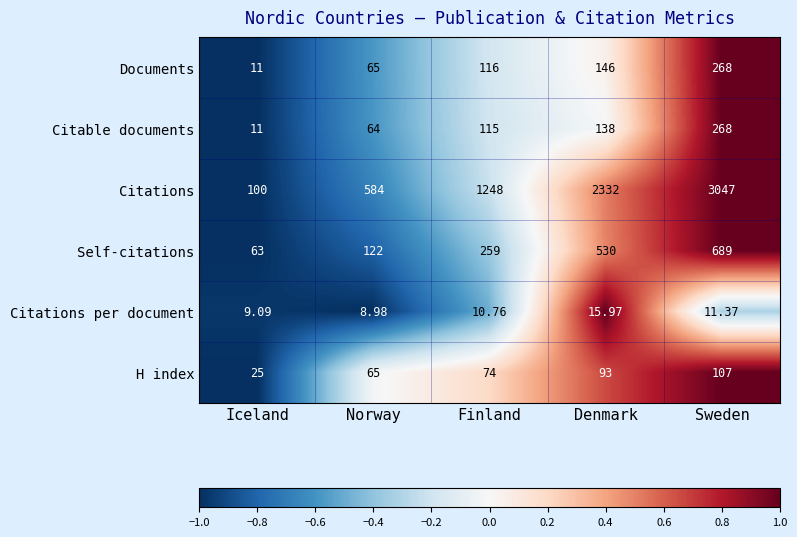

Where is Citations per document nearest to the value 12?

Sweden